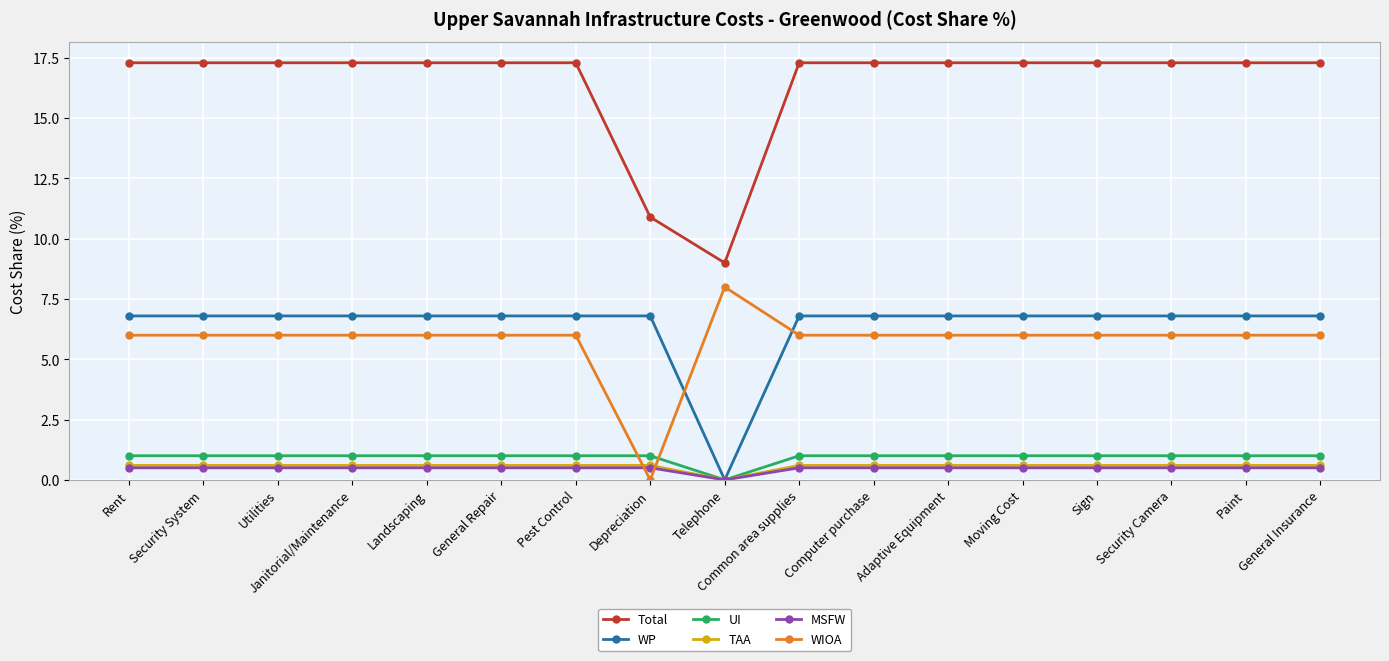

What is the label of the 10th point from the right?

Depreciation